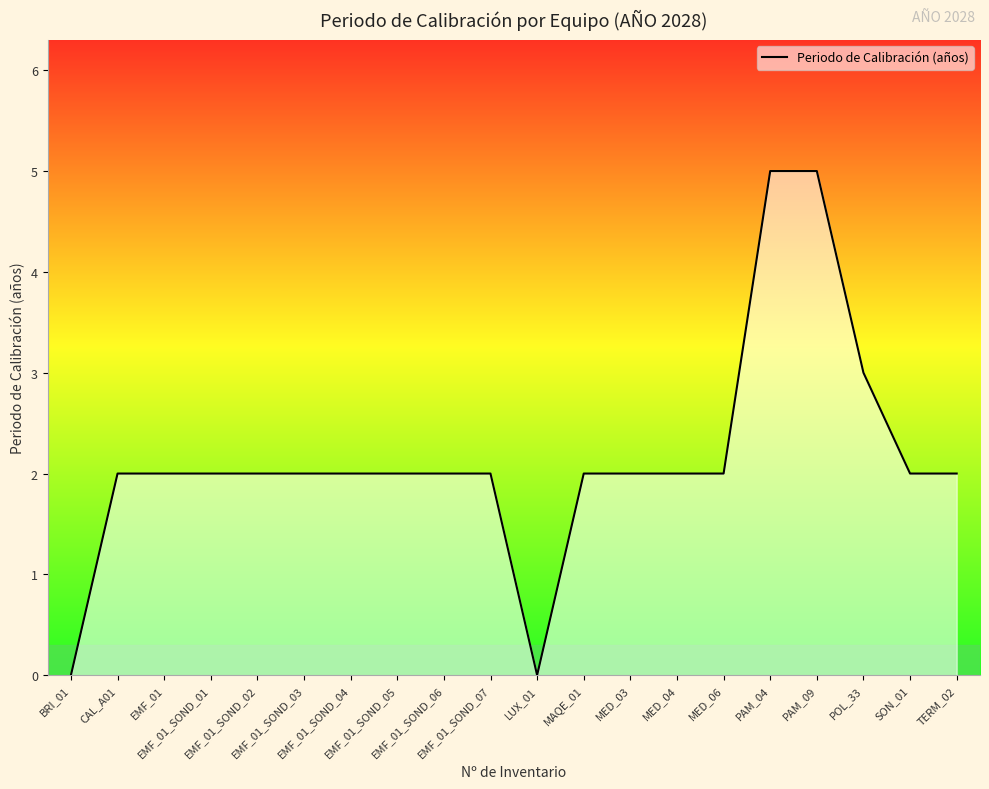

Reading left to right, transcribe all the data shown in this chart.

BRI_01=0	CAL_A01=2	EMF_01=2	EMF_01_SOND_01=2	EMF_01_SOND_02=2	EMF_01_SOND_03=2	EMF_01_SOND_04=2	EMF_01_SOND_05=2	EMF_01_SOND_06=2	EMF_01_SOND_07=2	LUX_01=0	MAQE_01=2	MED_03=2	MED_04=2	MED_06=2	PAM_04=5	PAM_09=5	POL_33=3	SON_01=2	TERM_02=2